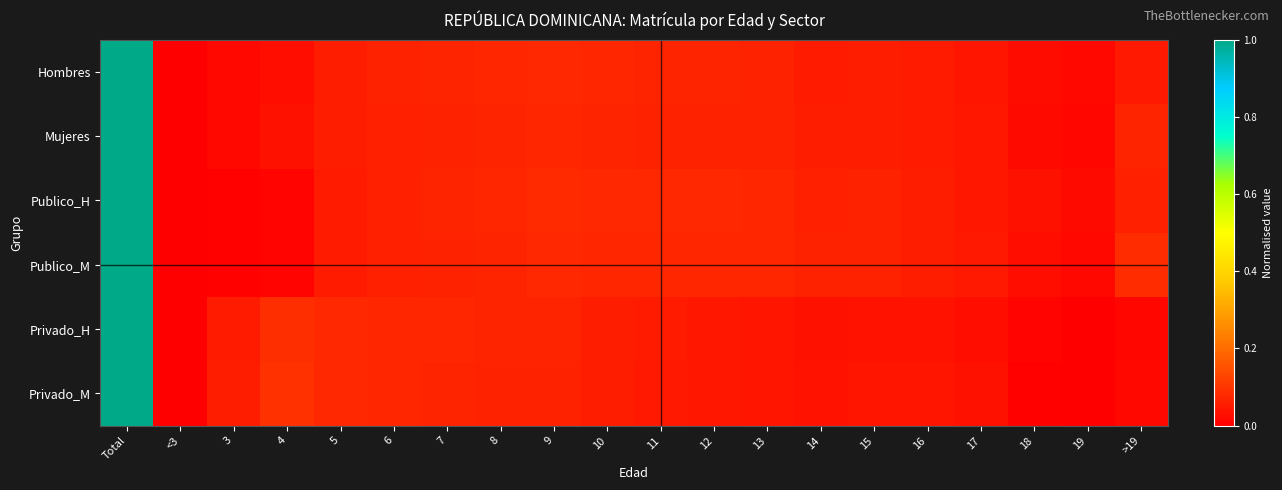

At which category is the sum across all series the highest?

Total